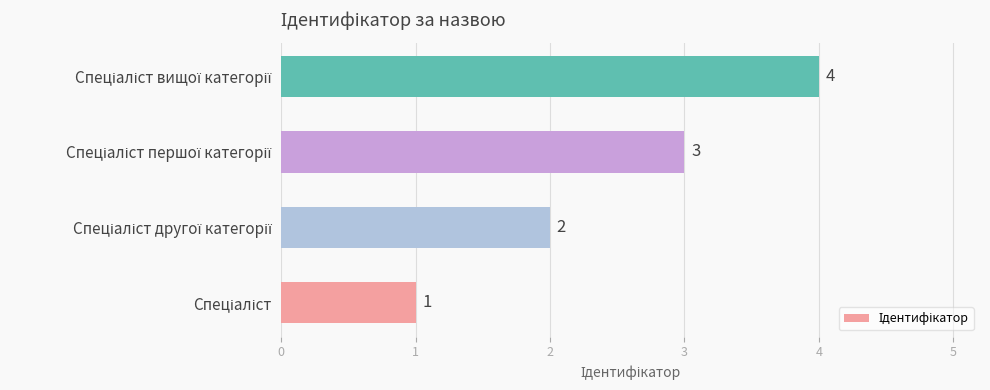

What is the greatest value displayed?

4